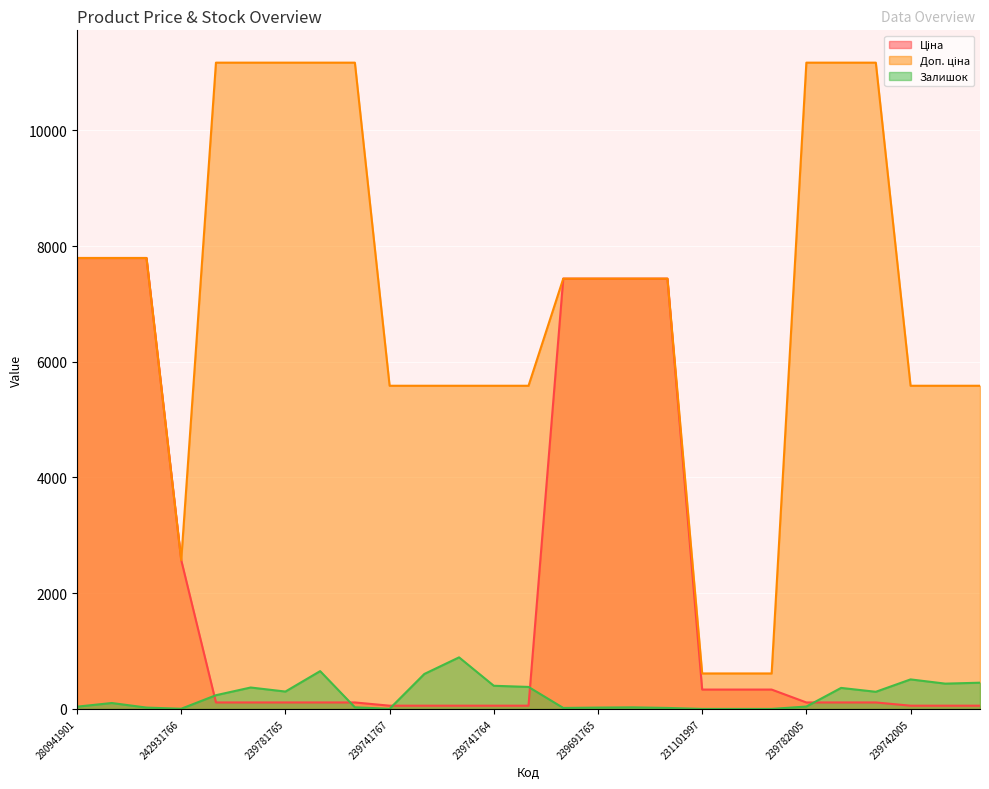

What is the difference between the maximum and minimum values in the Ціна series?

7737.1